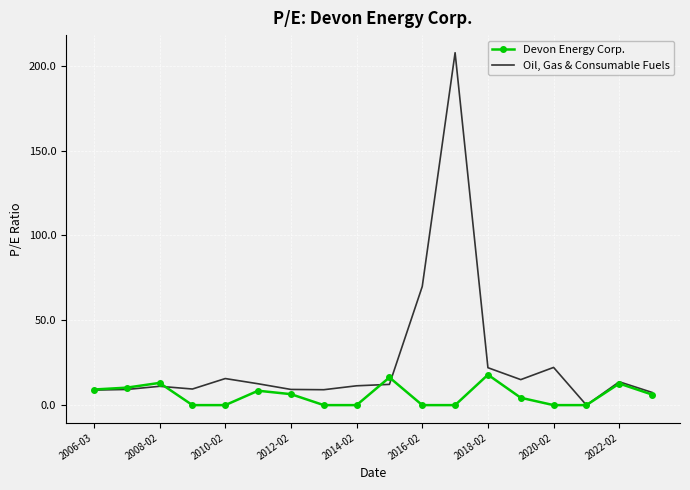

List the series in order of their peak value, highest first.

Oil, Gas & Consumable Fuels, Devon Energy Corp.